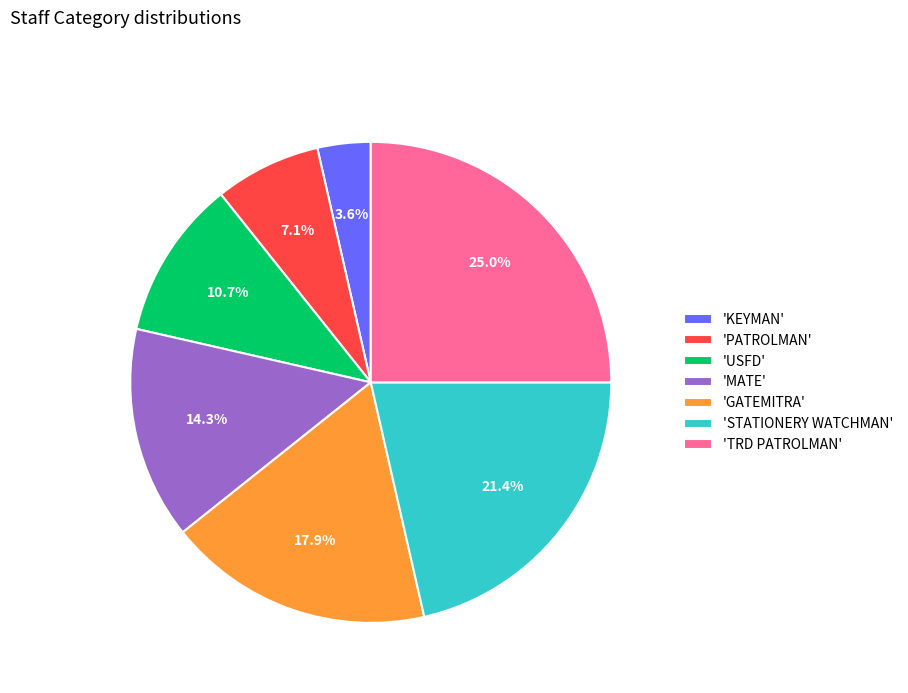

To the nearest percent, what is the average slice percentage?

14%